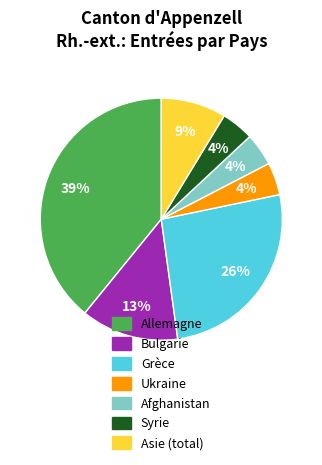

Between Bulgarie and Syrie, which is larger?

Bulgarie